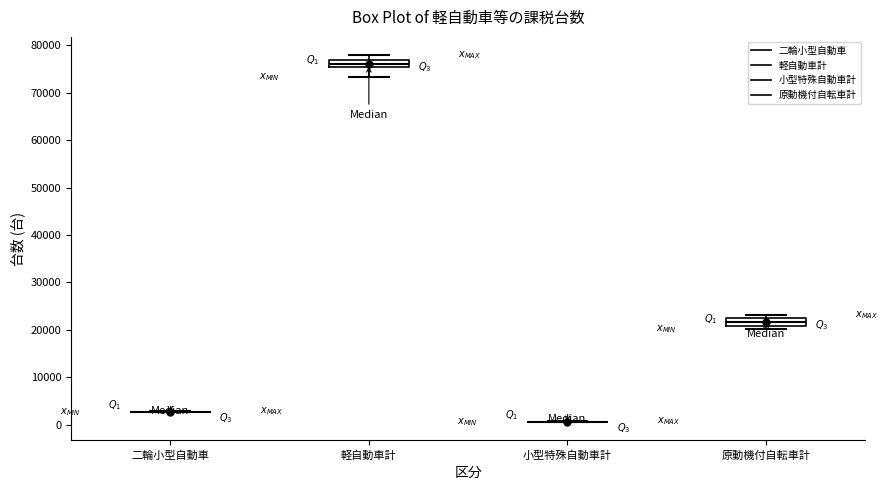

Where is the lower edge of the box for 原動機付自転車計 on the y-axis? The values are not printed on the chart, so give them approximately, as read against the axis.

21000